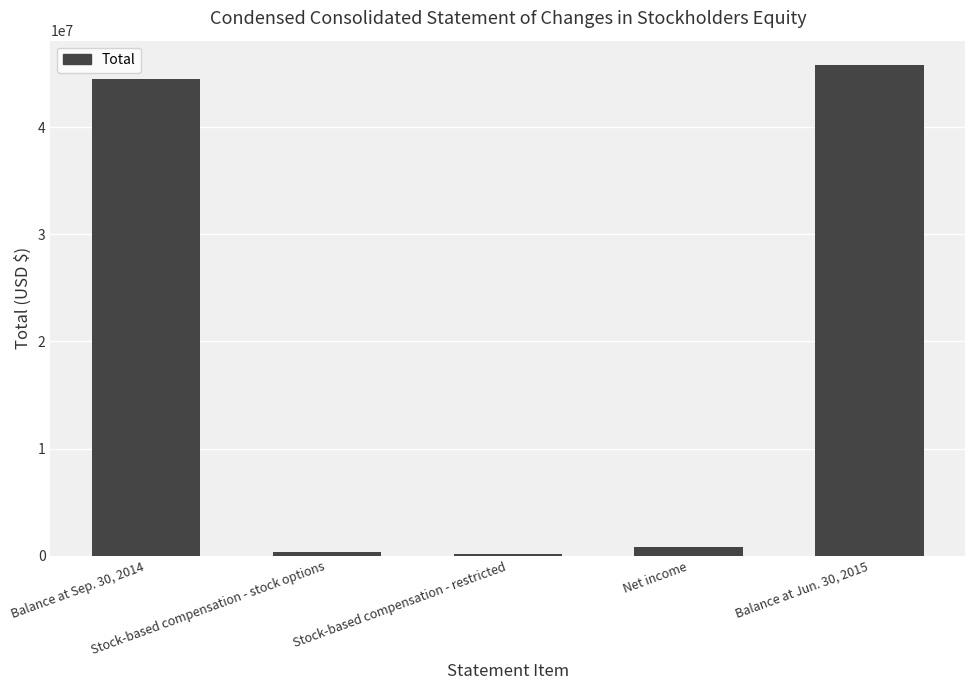

What is the maximum value shown in the chart?

45785000